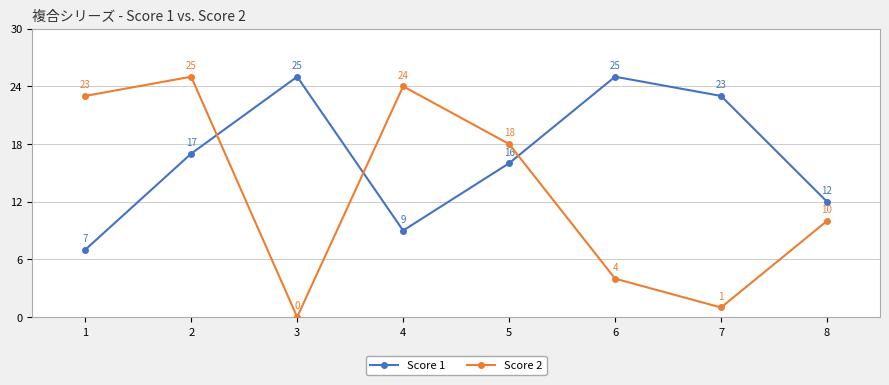

What is the value of the Score 1 point at the 6th from the left?

25